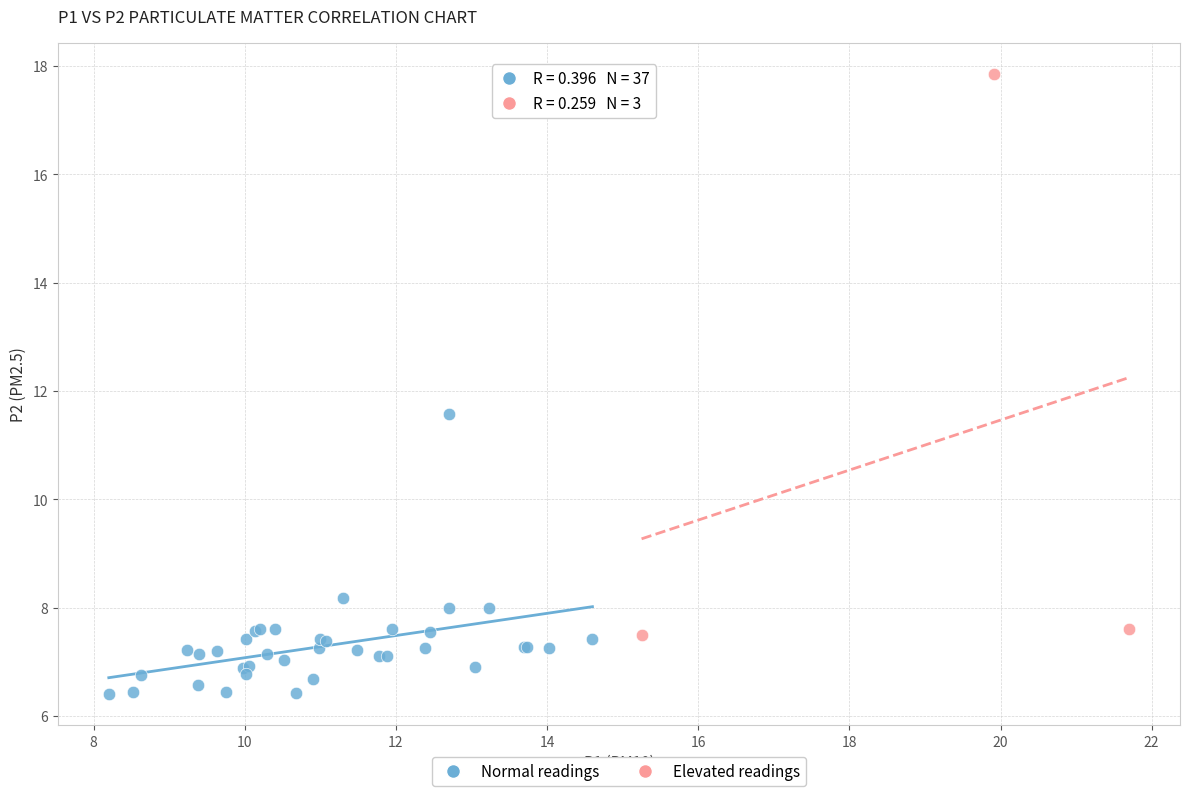

Which series contains the highest Y value?

Elevated readings